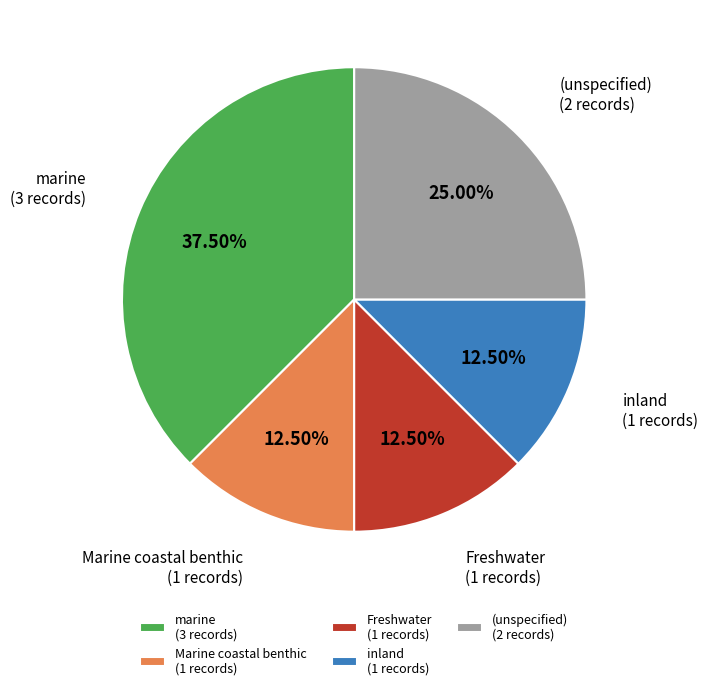

Does any single category account for the majority?

No